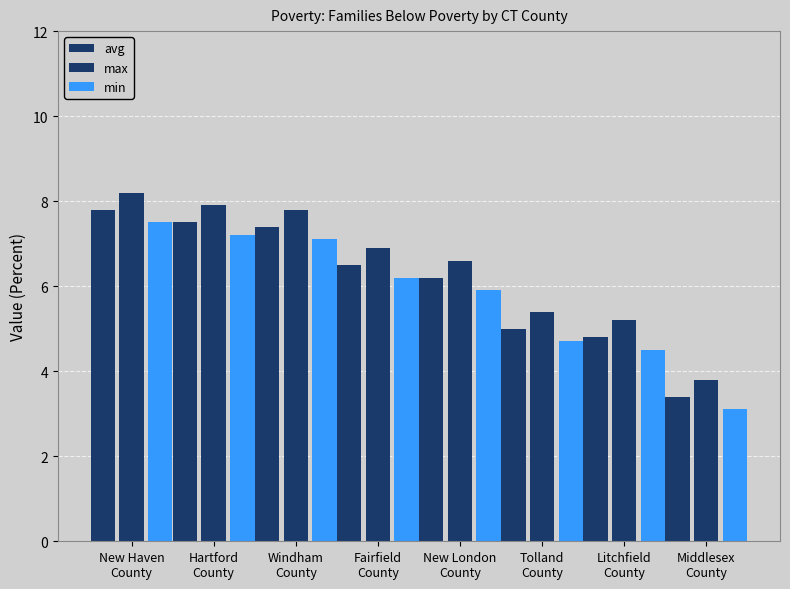

Are the bars grouped side by side (vs. stacked)?

Yes